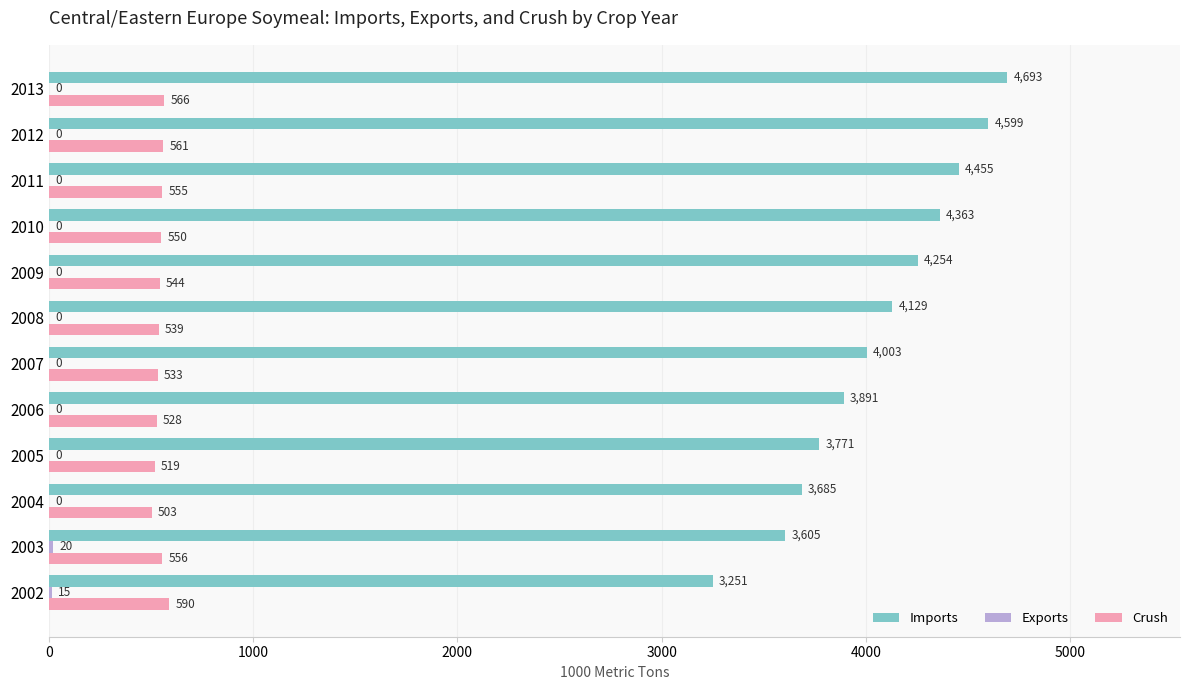

What is the maximum value for Crush?

590